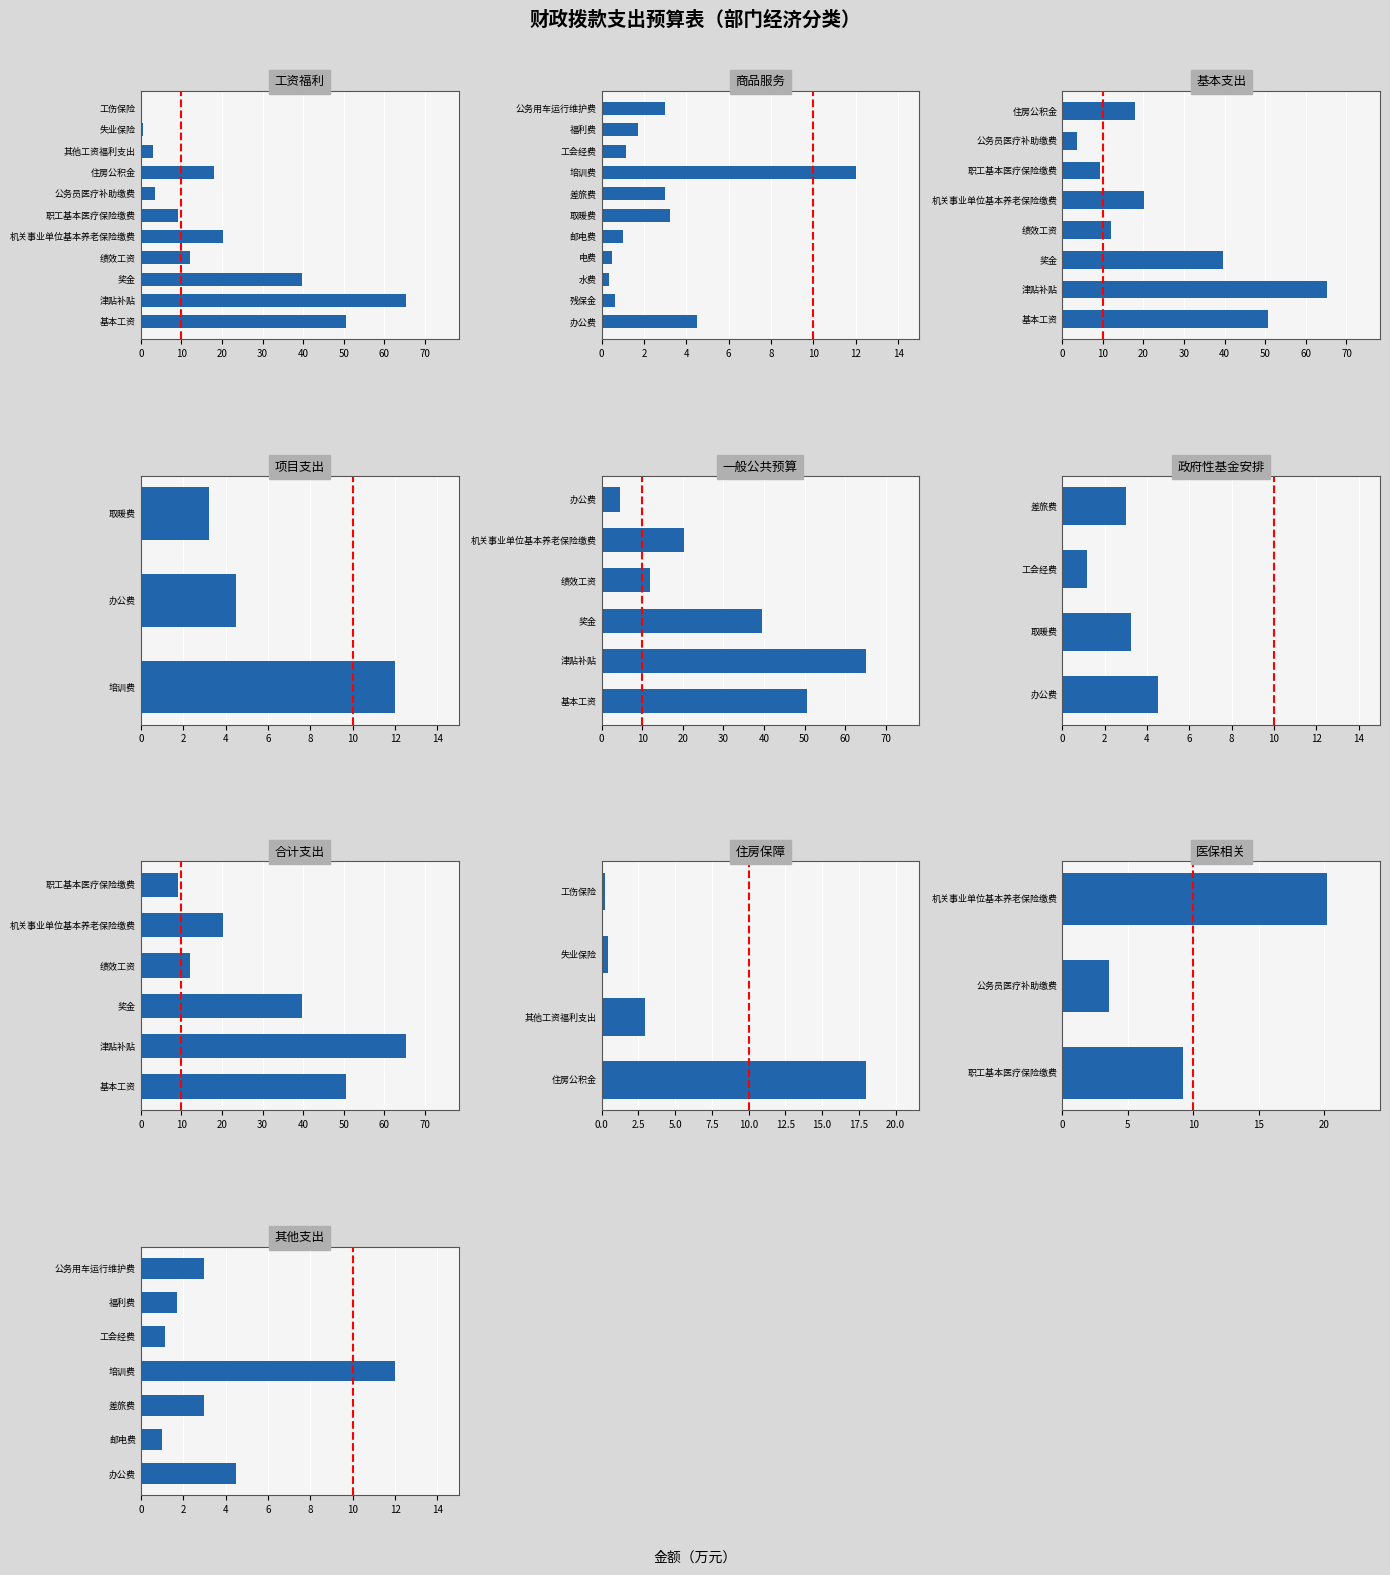

What is the sum of the values at 工会经费 and 培训费?

13.2